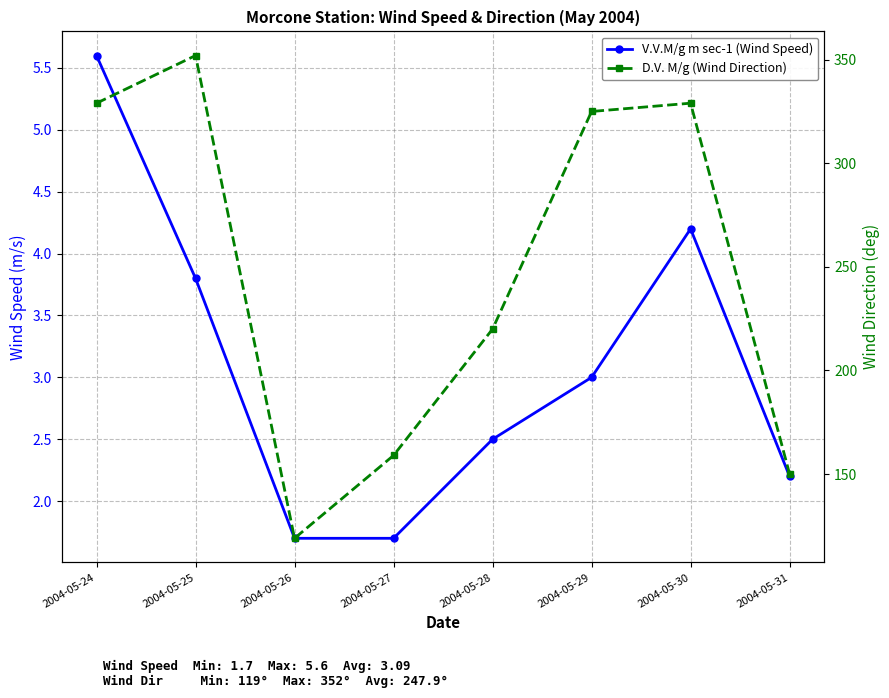

How many values in the V.V.M/g m sec-1 (Wind Speed) series exceed 3?

3